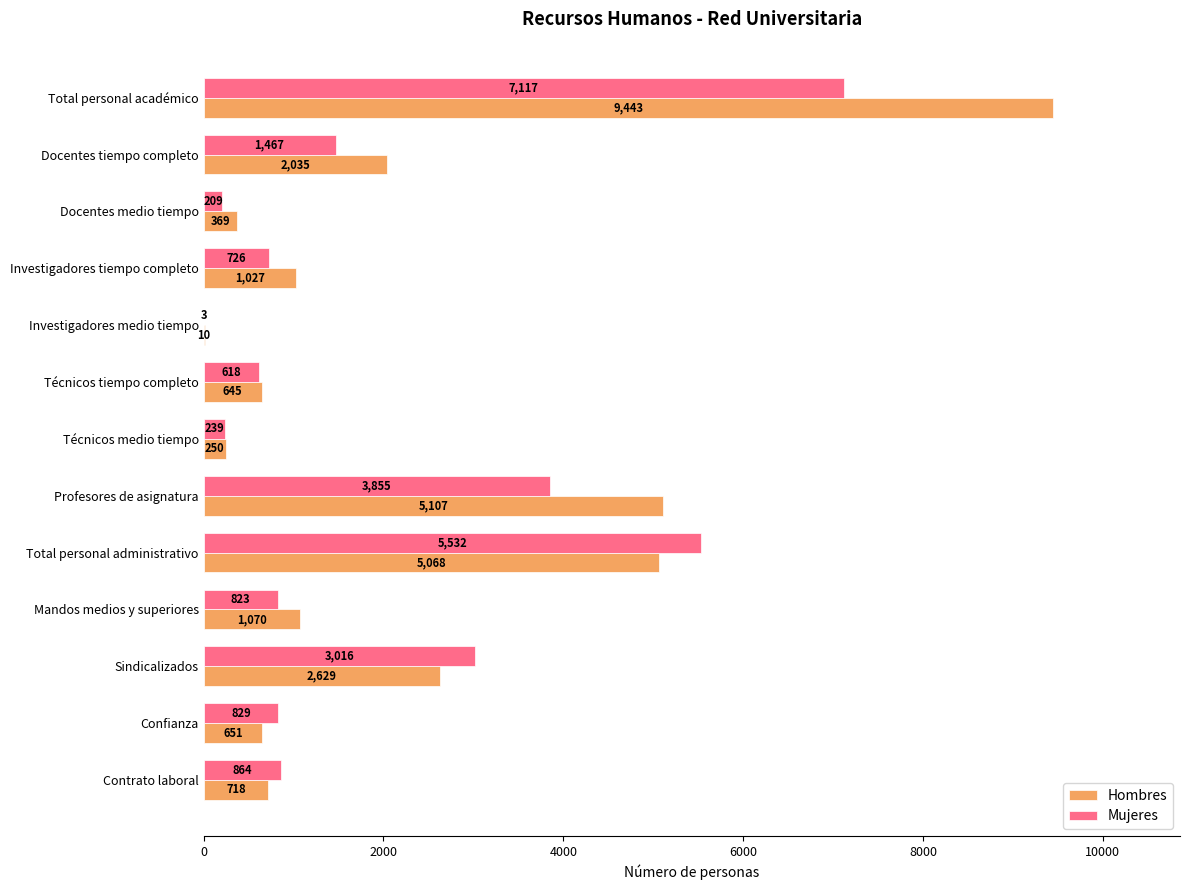

Is the value of Hombres at Profesores de asignatura greater than the value of Mujeres at Confianza?

Yes